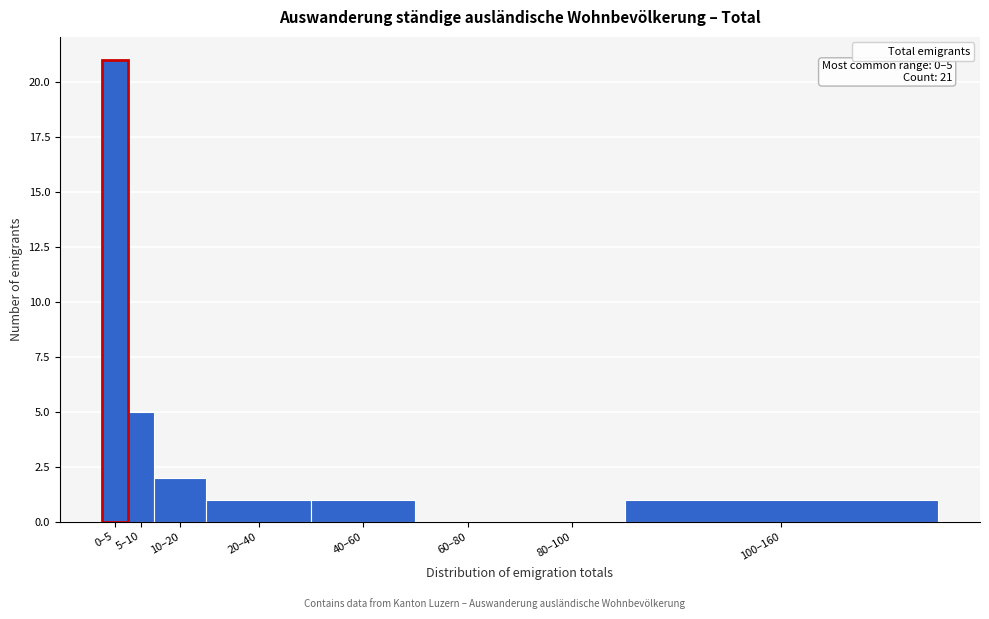

Reading right to left, what are all the values shown in this chart?

100–160=1	80–100=0	60–80=0	40–60=1	20–40=1	10–20=2	5–10=5